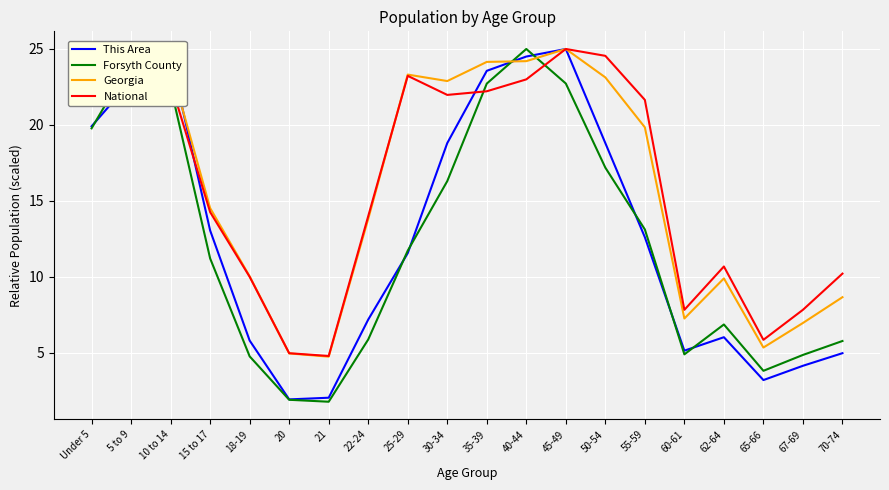

What is the difference between the highest and lowest values at 67-69?

3.7